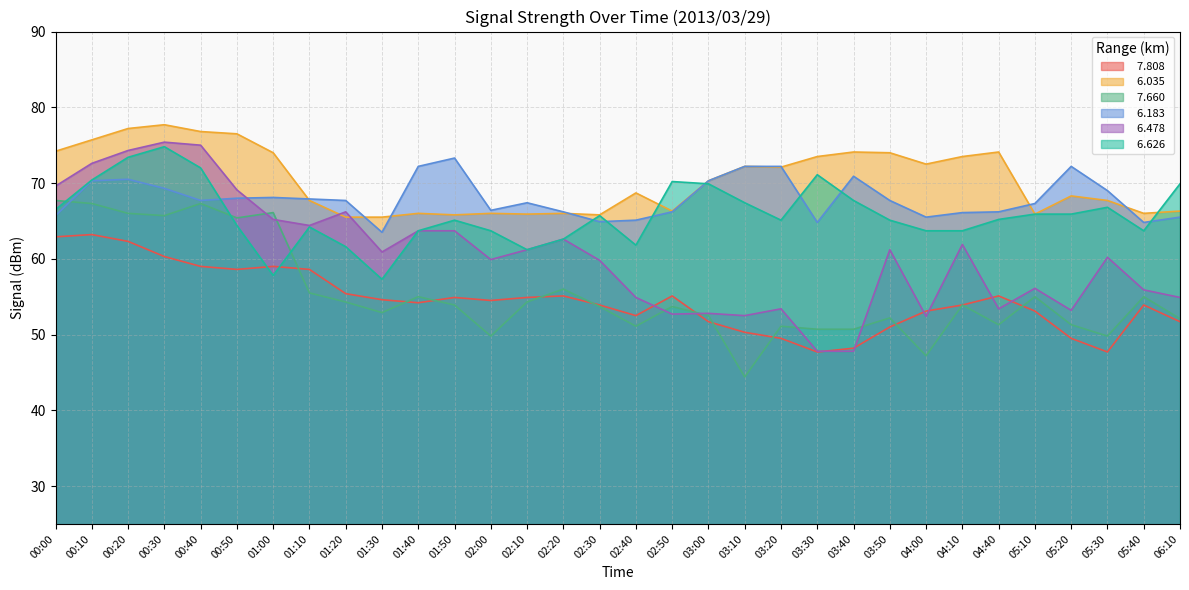

What is the sum of the   6.478 values at 01:50 and 00:30?

139.1